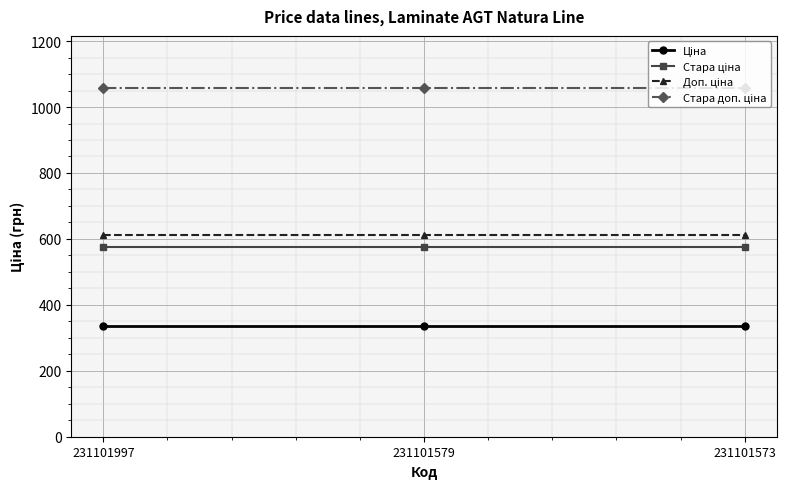

At how many categories does at least one series exceed 456?

3